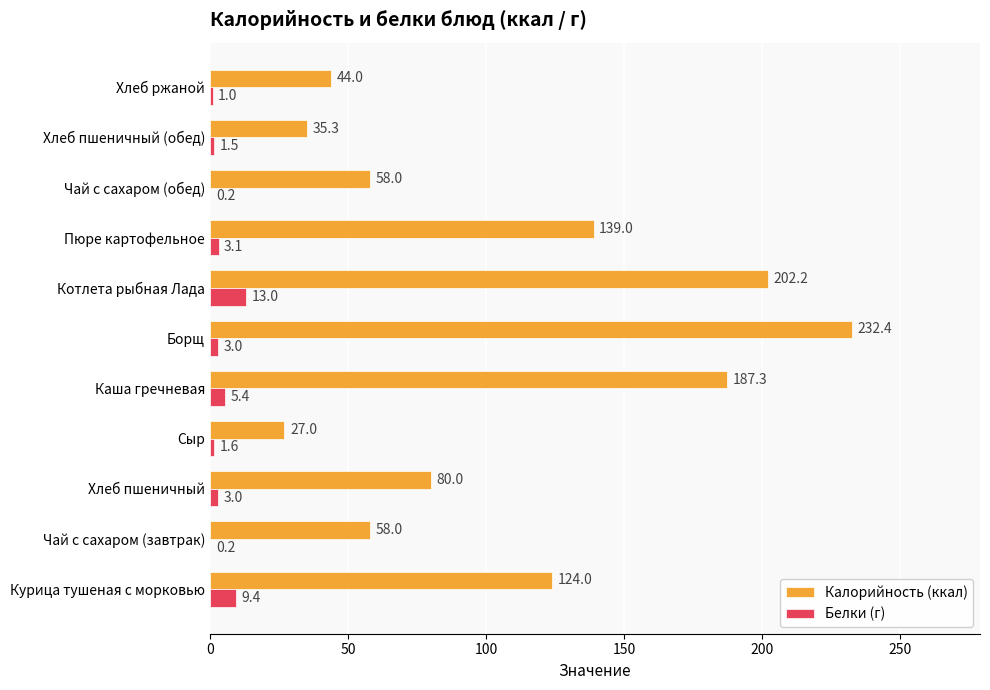

Which series has the largest total across all categories?

Калорийность (ккал)